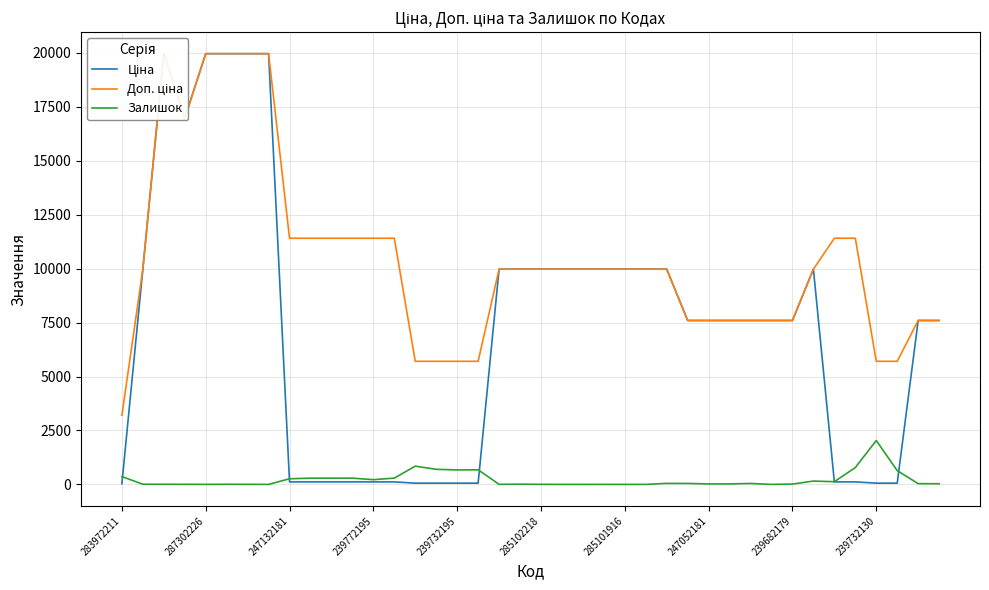

Which category has the highest value in the Залишок series?

239732130